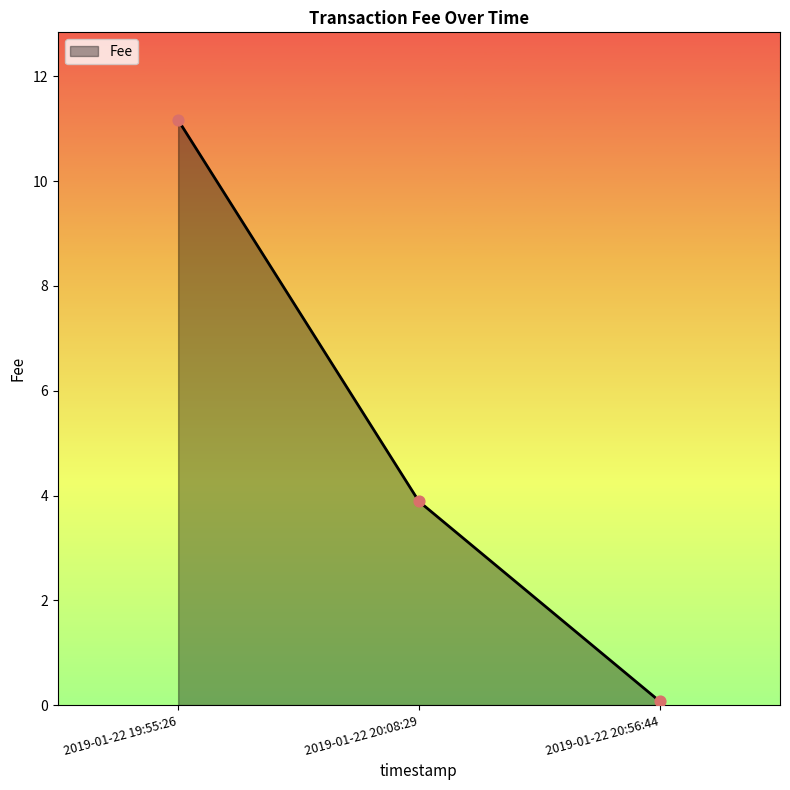

Which has a higher value, 2019-01-22 19:55:26 or 2019-01-22 20:08:29?

2019-01-22 19:55:26